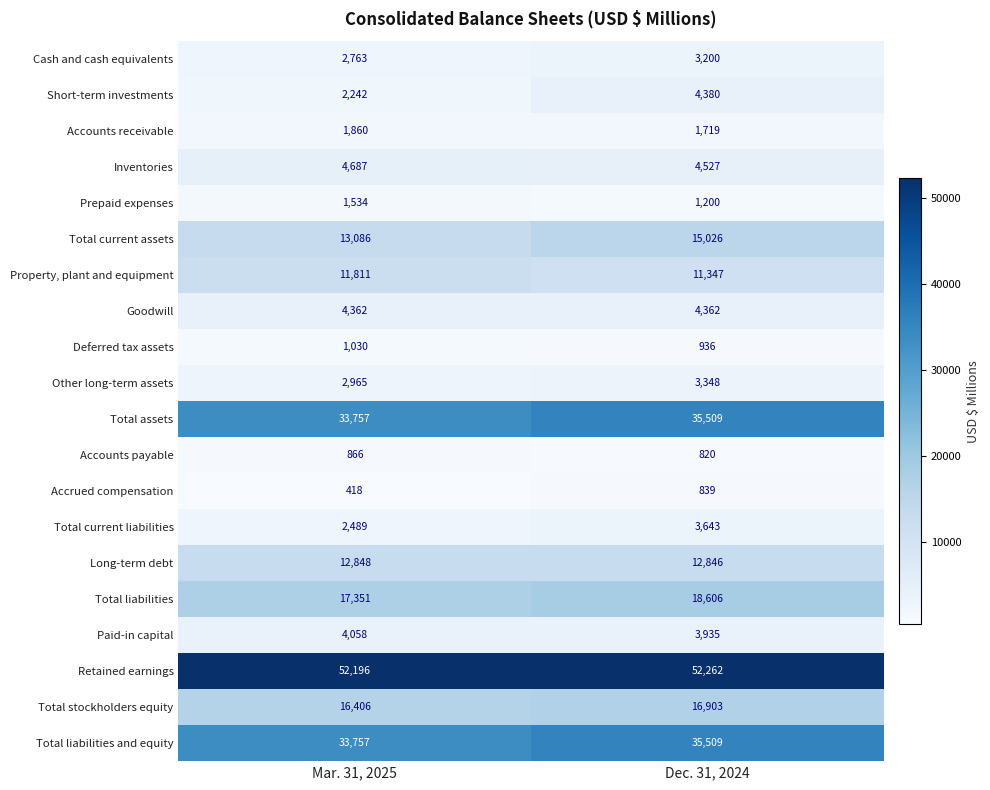

What is the total value across all series at Dec. 31, 2024?

230917